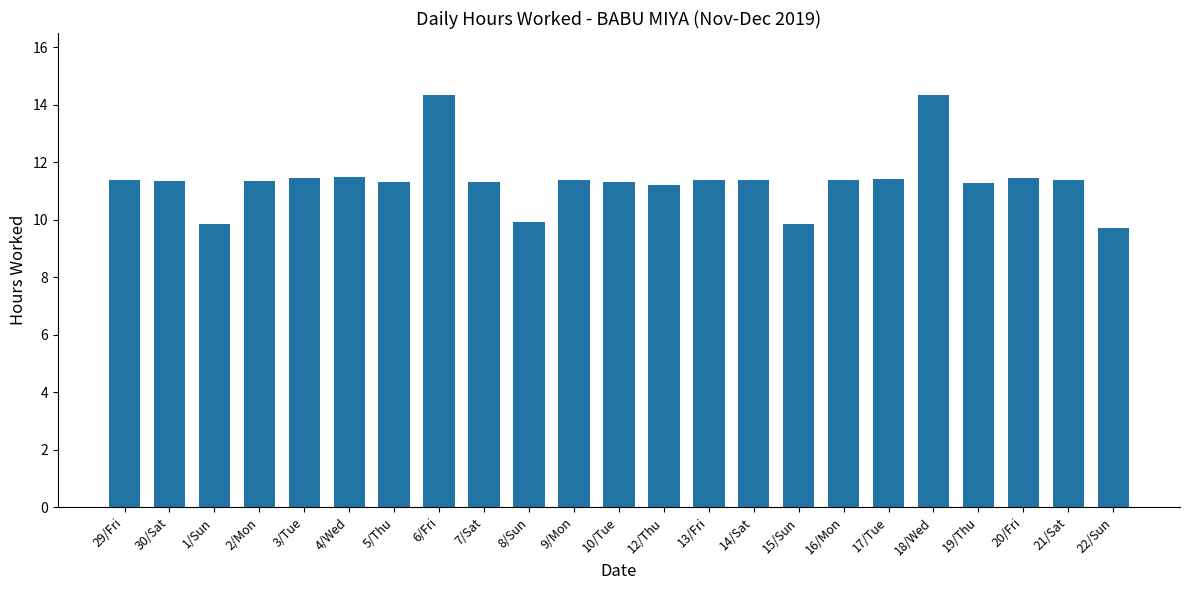

What is the sum of all values?

261.4